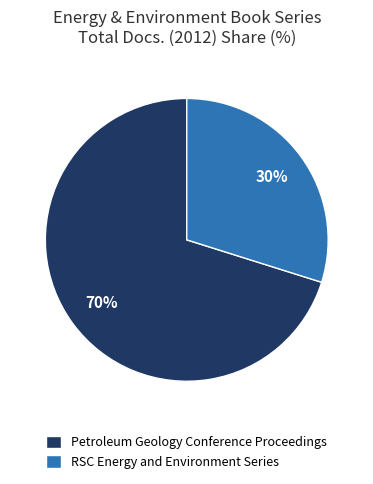

How many segments does this pie chart have?

2